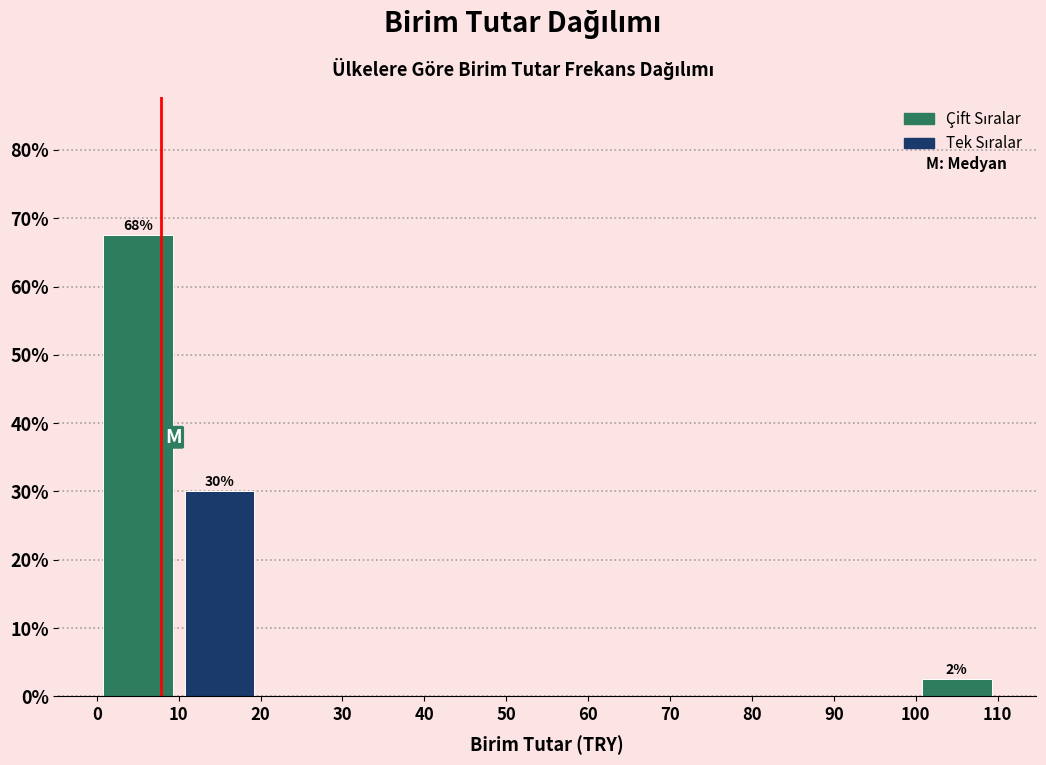

Which range on the x-axis has the tallest bar?

0 to 10